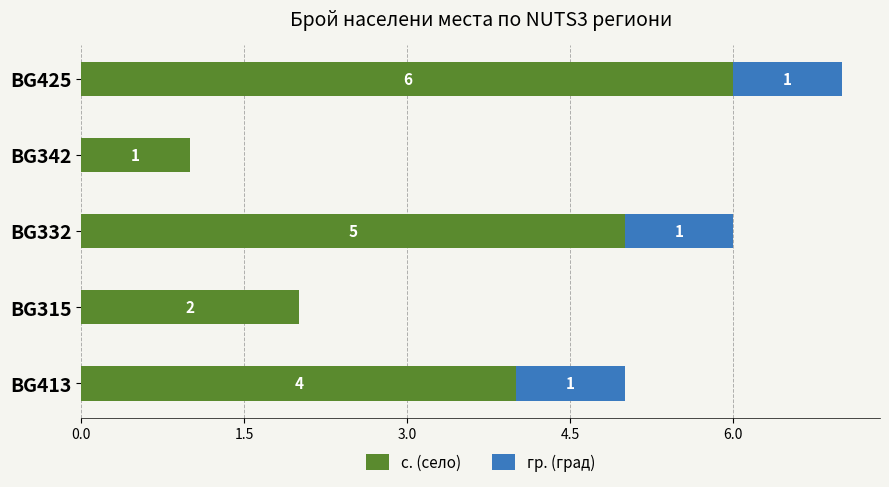

Which category has the highest value in the с. (село) series?

BG425